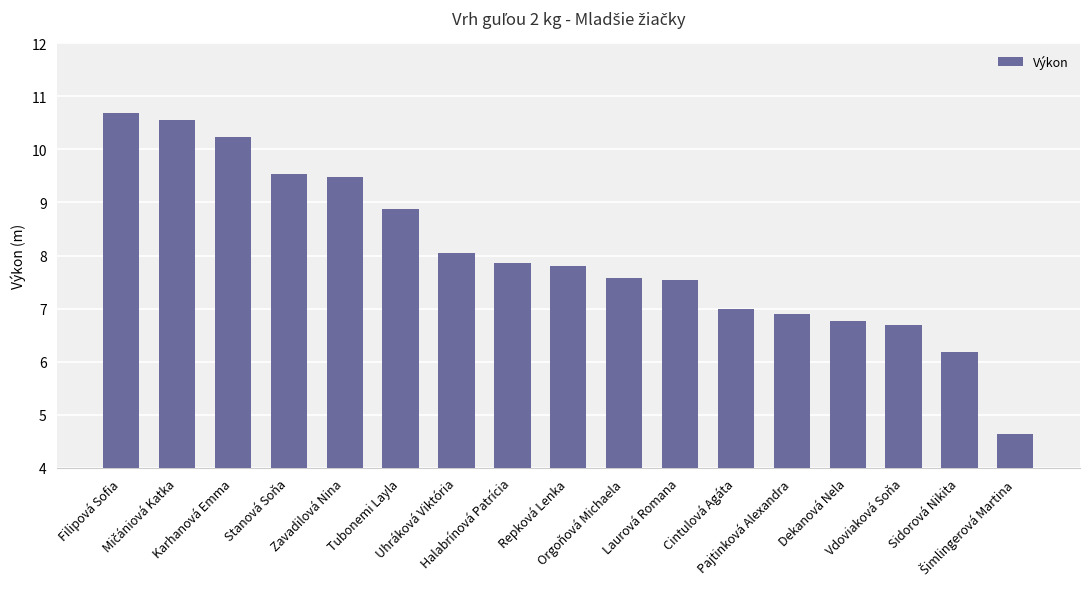

Does the chart contain stacked bars?

No